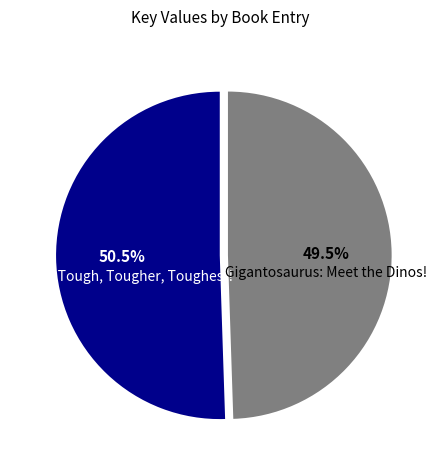

How many segments does this pie chart have?

2